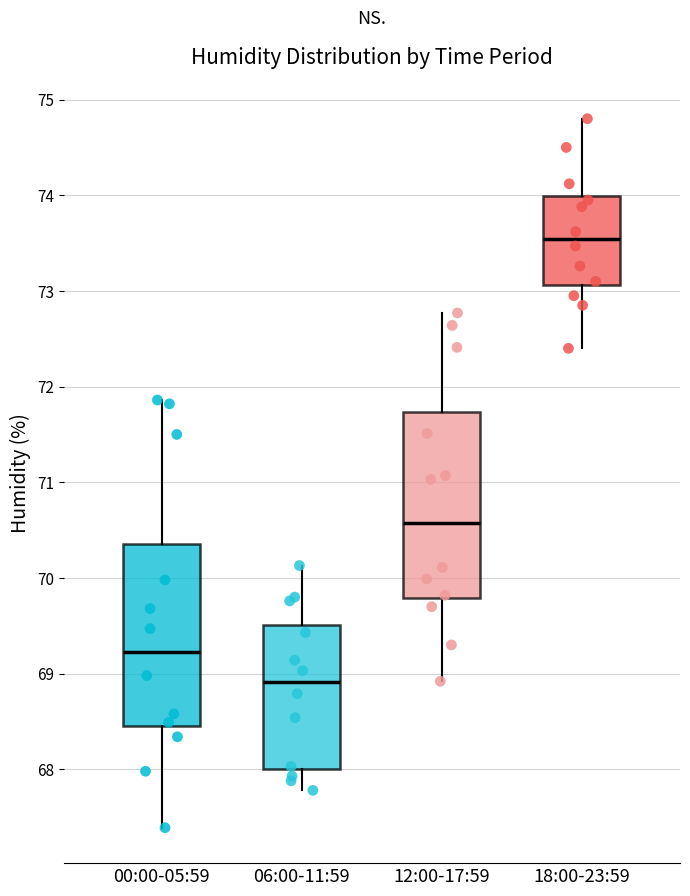

Where is the lower edge of the box for 00:00-05:59 on the y-axis? The values are not printed on the chart, so give them approximately, as read against the axis.

68.5